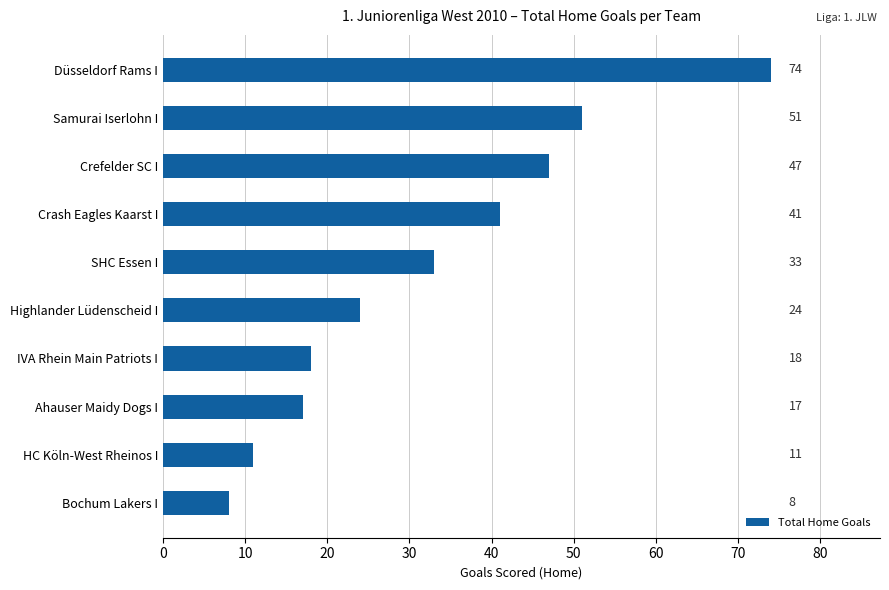

Rank the categories by value from highest to lowest.

Düsseldorf Rams I, Samurai Iserlohn I, Crefelder SC I, Crash Eagles Kaarst I, SHC Essen I, Highlander Lüdenscheid I, IVA Rhein Main Patriots I, Ahauser Maidy Dogs I, HC Köln-West Rheinos I, Bochum Lakers I